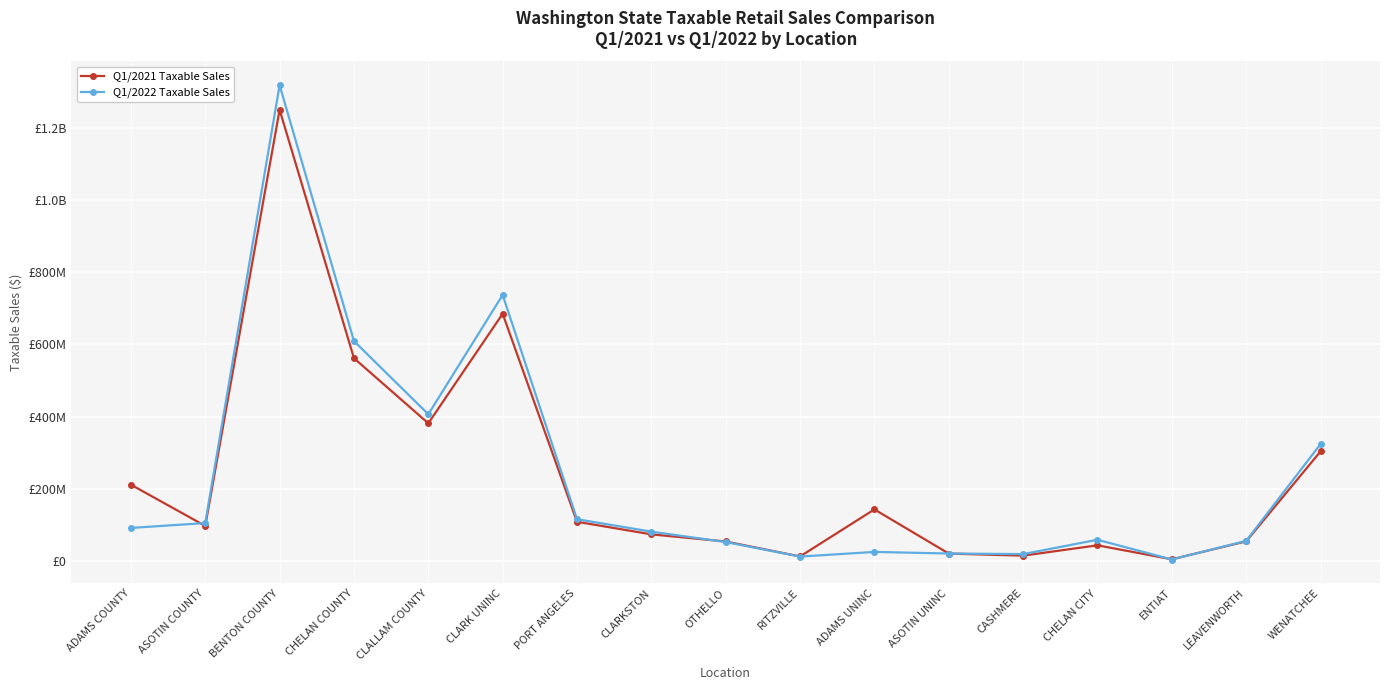

List the labels in order of Q1/2021 Taxable Sales value, smallest first.

ENTIAT, RITZVILLE, CASHMERE, ASOTIN UNINC, CHELAN CITY, OTHELLO, LEAVENWORTH, CLARKSTON, ASOTIN COUNTY, PORT ANGELES, ADAMS UNINC, ADAMS COUNTY, WENATCHEE, CLALLAM COUNTY, CHELAN COUNTY, CLARK UNINC, BENTON COUNTY